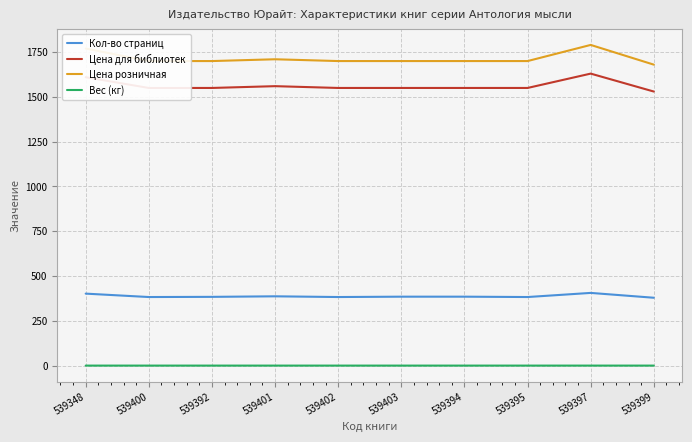

What is the difference between the highest and lowest values at 539399?

1678.4